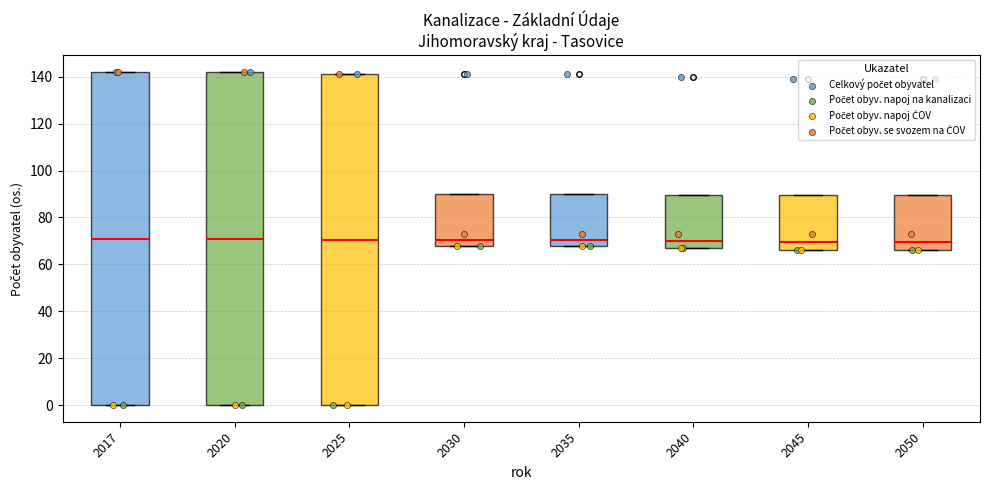

Where is the upper edge of the box at x = 2030 on the y-axis? The values are not printed on the chart, so give them approximately, as read against the axis.

90